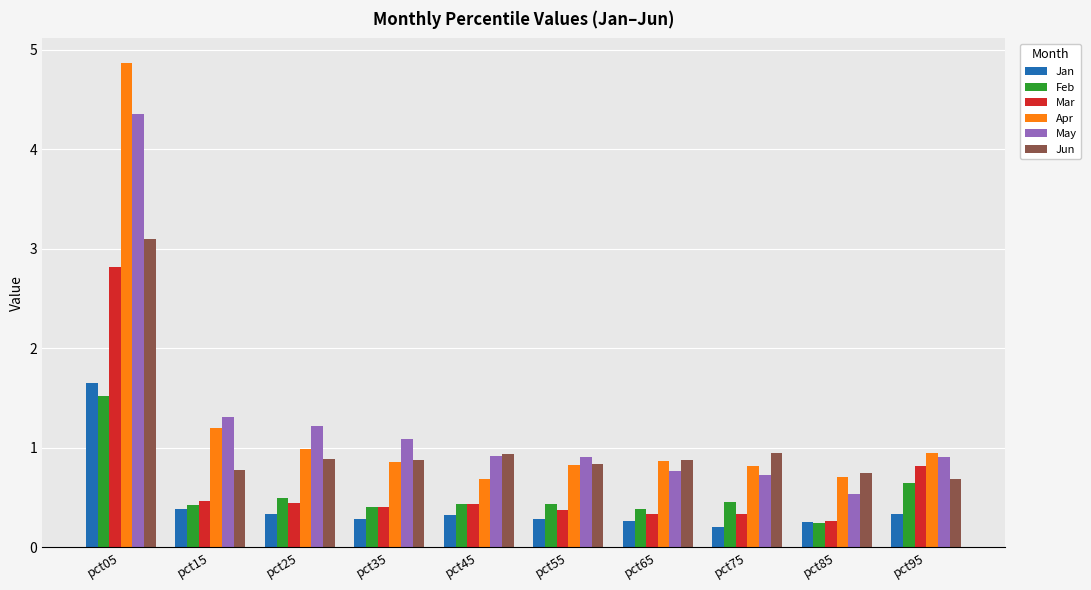

Is it true that Feb equals 0.4 at pct35?

True